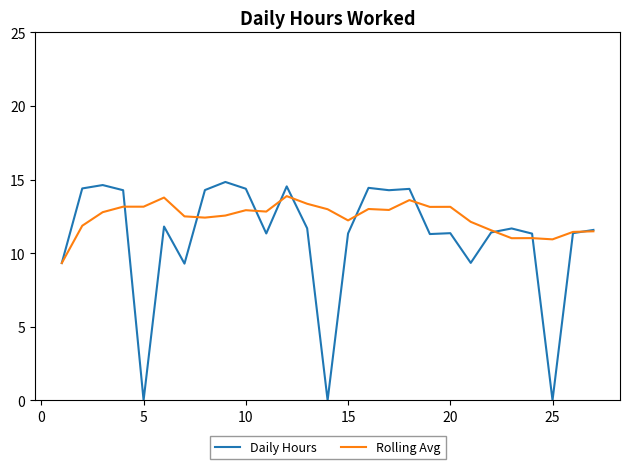

What is the maximum value shown in the chart?

14.8